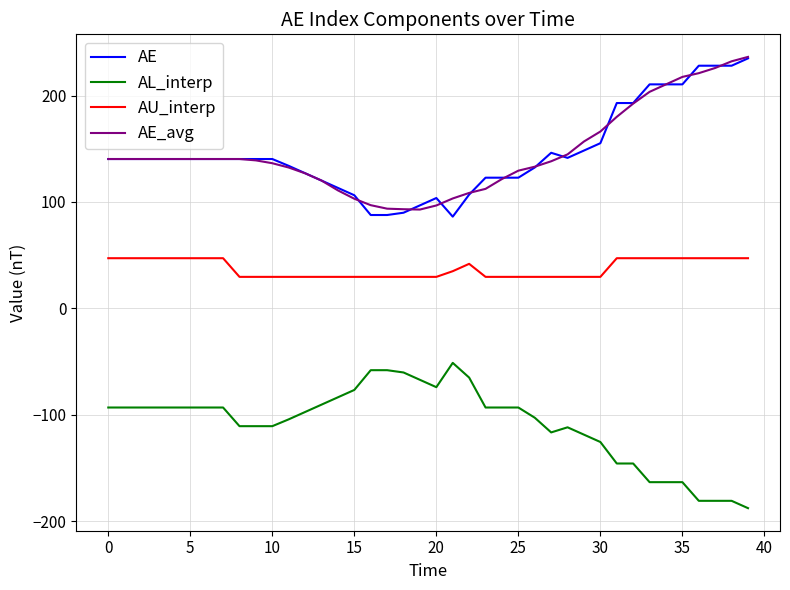

True or false: AL_interp and AE cross at least once.

False